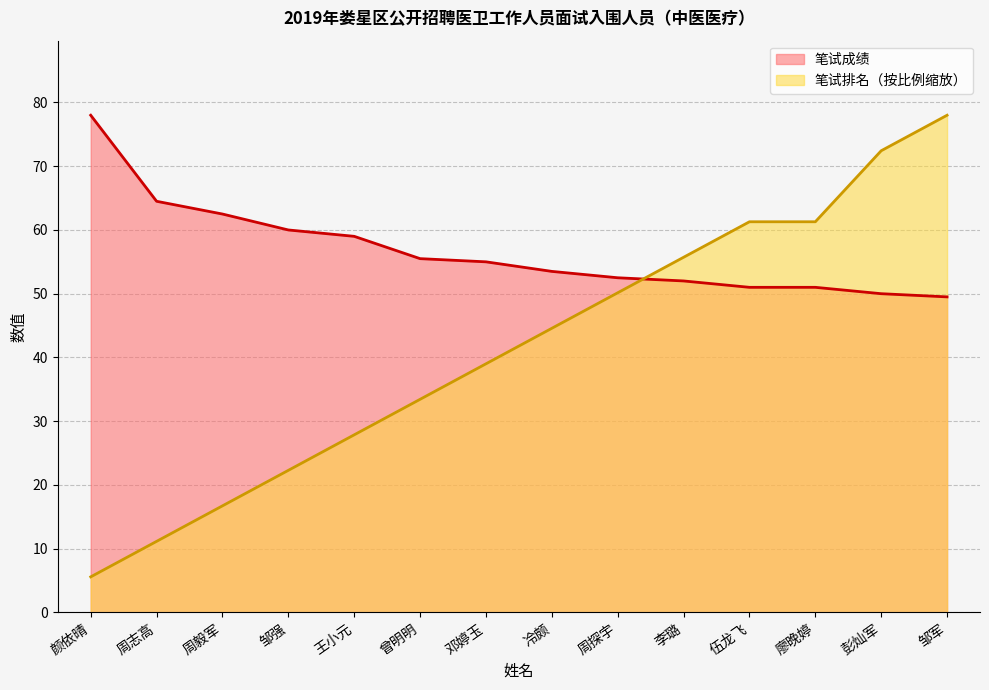

What are all the series names shown in the legend?

笔试成绩, 笔试排名（按比例缩放）